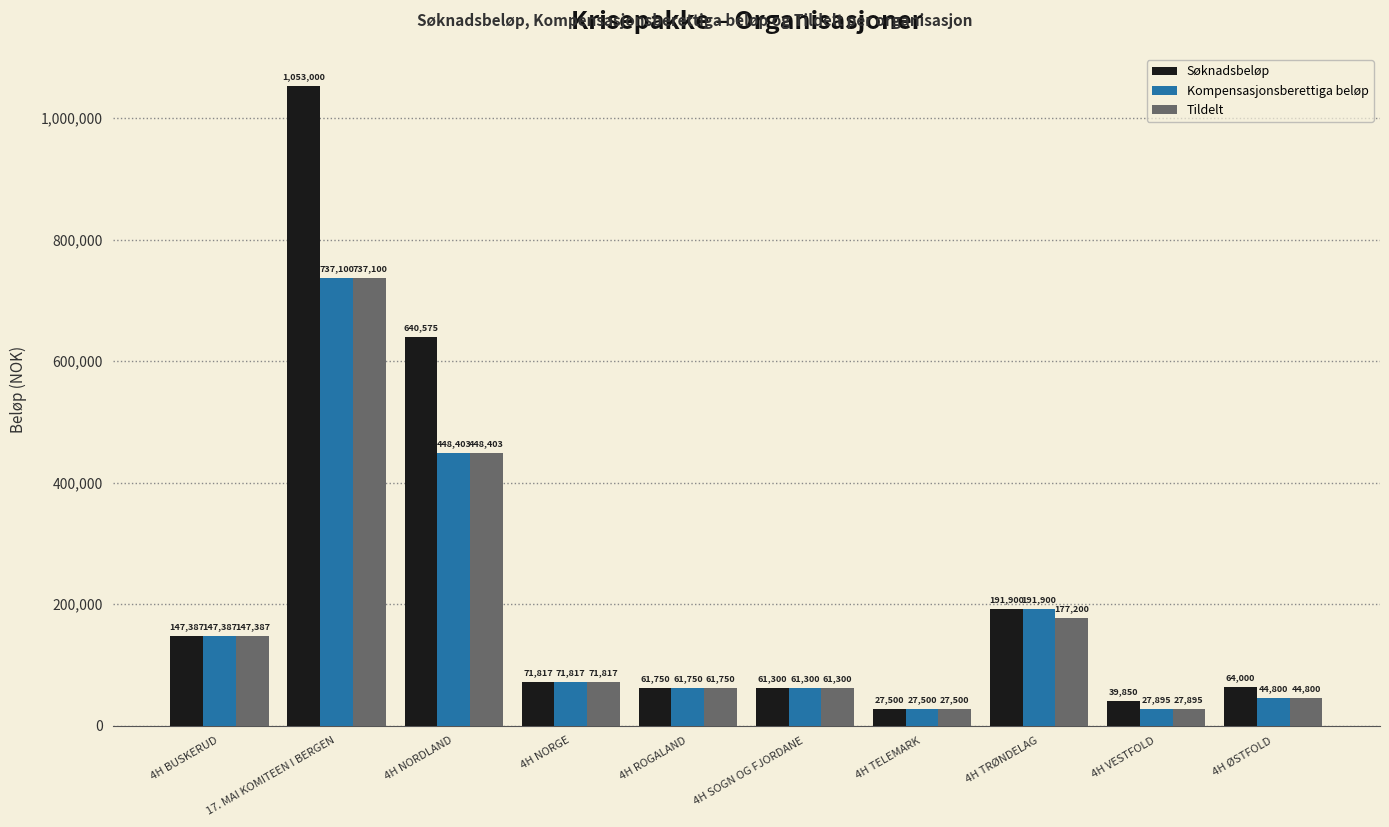

Which series has the largest total across all categories?

Søknadsbeløp